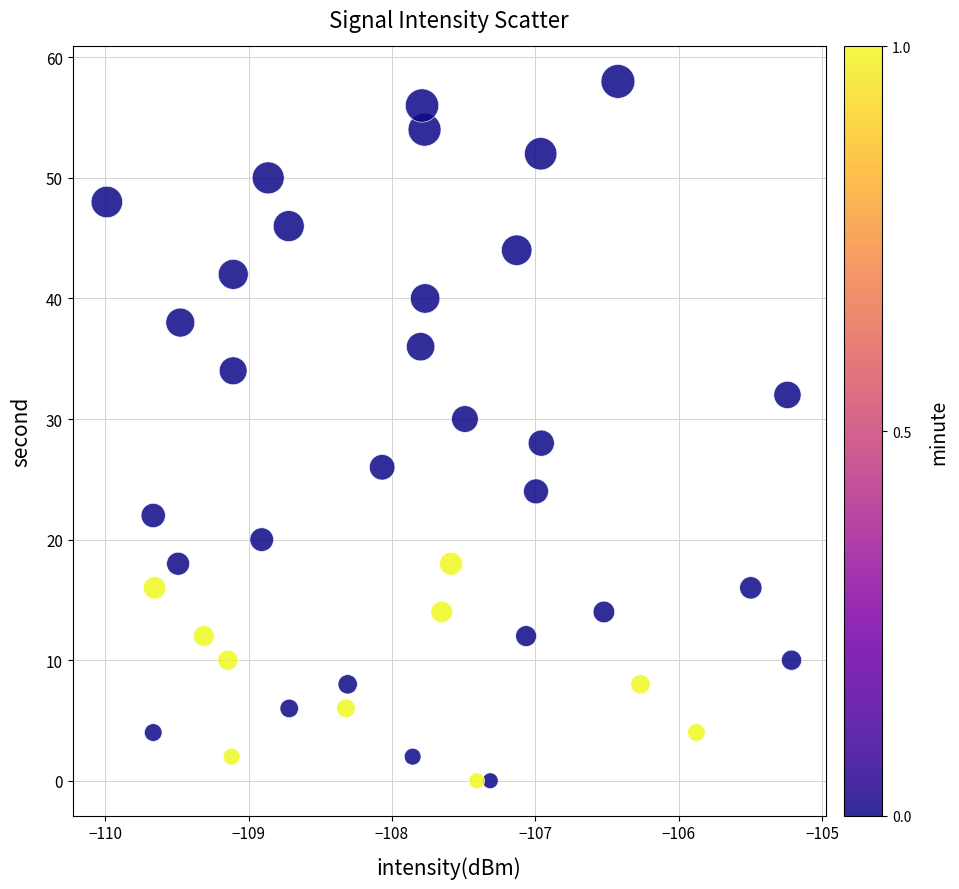

What is the range of Y values (max minus min)?

58